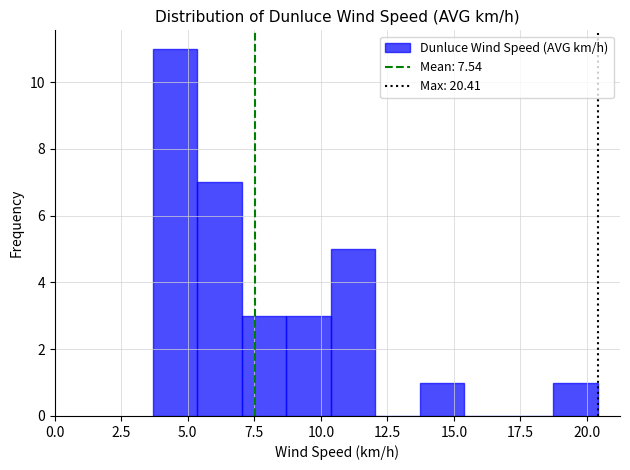

Read against the x-axis, roughly where is the centre of the tallest bar?

4.5